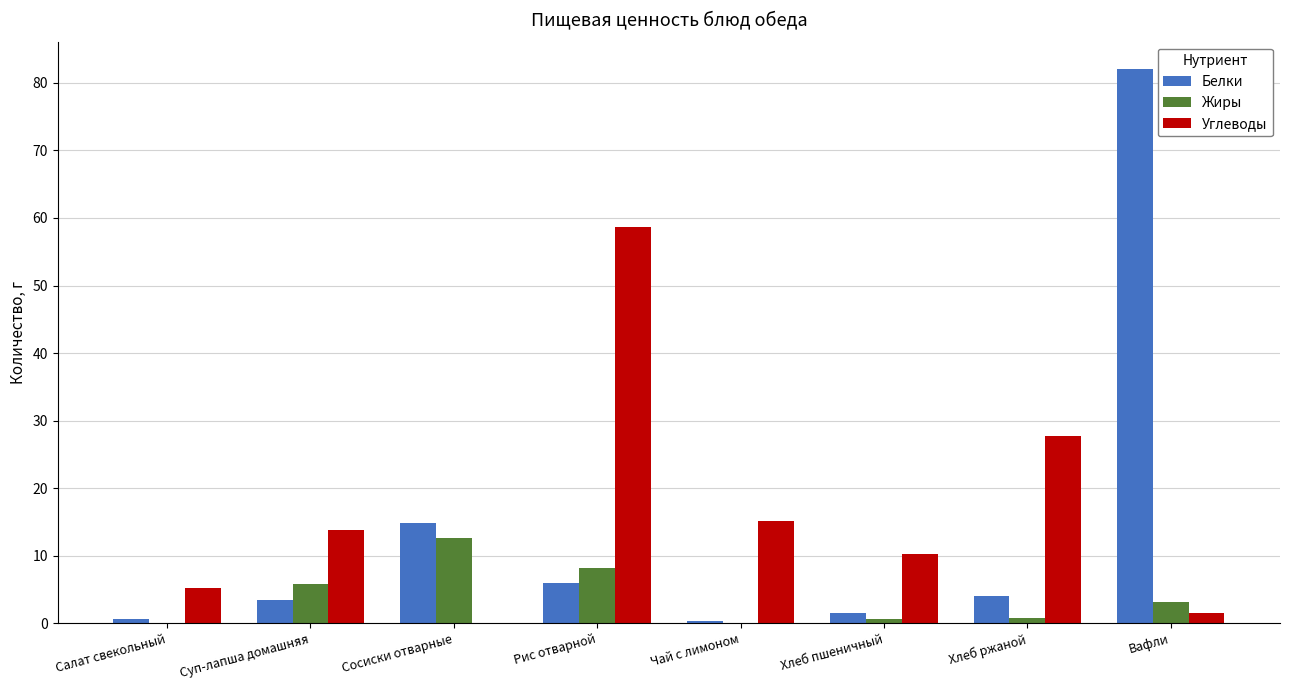

Between Суп-лапша домашняя and Хлеб ржаной, which series saw the biggest shift?

Углеводы